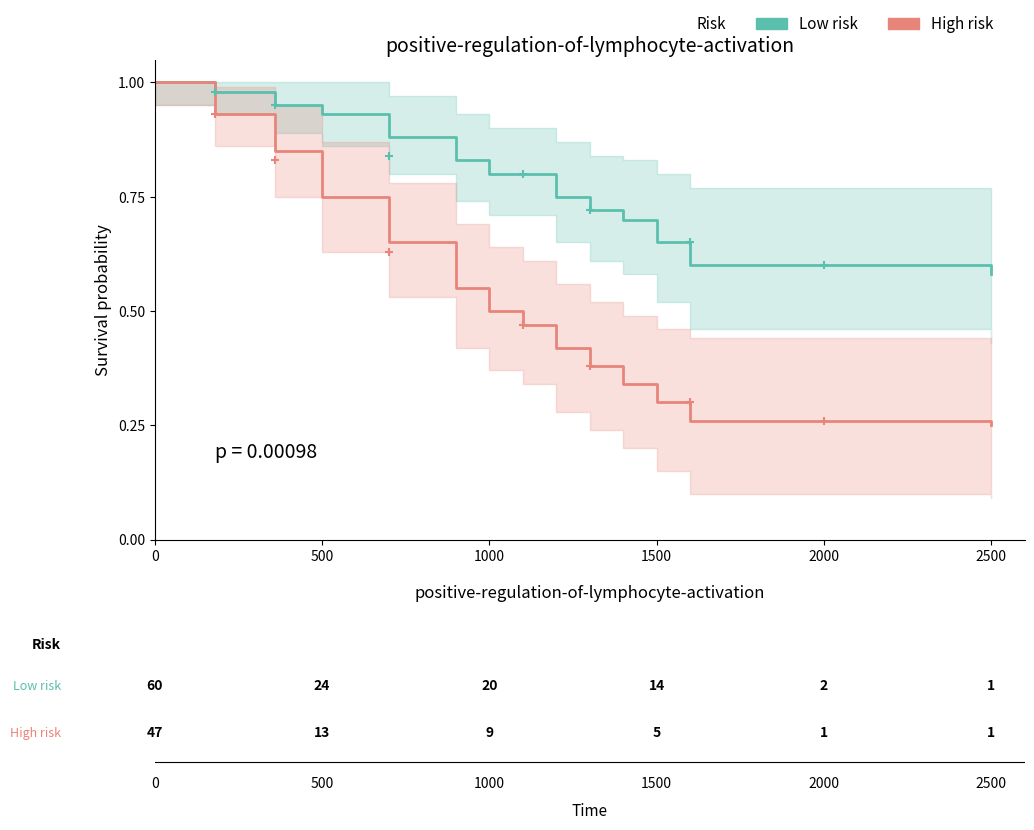

True or false: High risk and Low risk intersect in this chart.

False